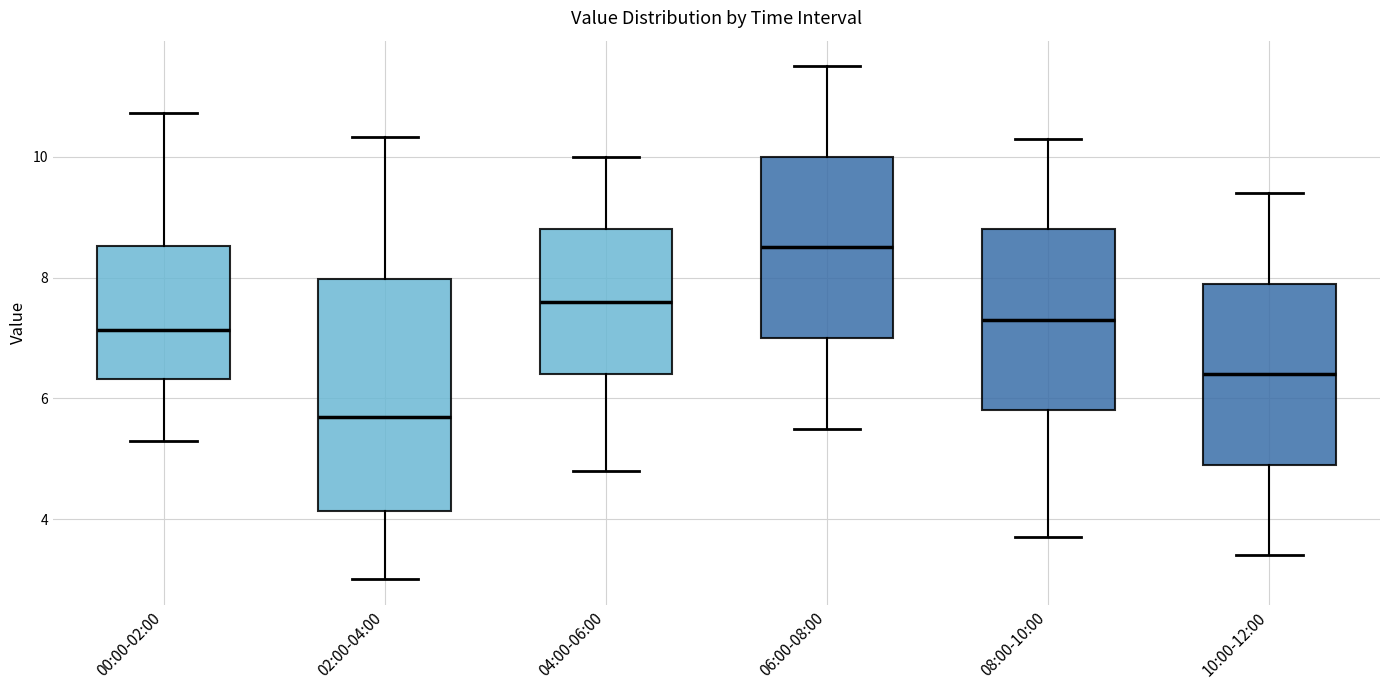

Reading left to right, read every box against the y-axis: the position of its median line, the range the box covers, and the ends of its whiskers. The values are not printed on the chart, so give them approximately, as read against the axis.

00:00-02:00: median 7.2, box 6.4 to 8.6, whiskers 5.4 to 10.8
02:00-04:00: median 5.6, box 4.2 to 8.0, whiskers 3.0 to 10.4
04:00-06:00: median 7.6, box 6.4 to 8.8, whiskers 4.8 to 10.0
06:00-08:00: median 8.6, box 7.0 to 10.0, whiskers 5.6 to 11.6
08:00-10:00: median 7.4, box 5.8 to 8.8, whiskers 3.8 to 10.4
10:00-12:00: median 6.4, box 5.0 to 8.0, whiskers 3.4 to 9.4